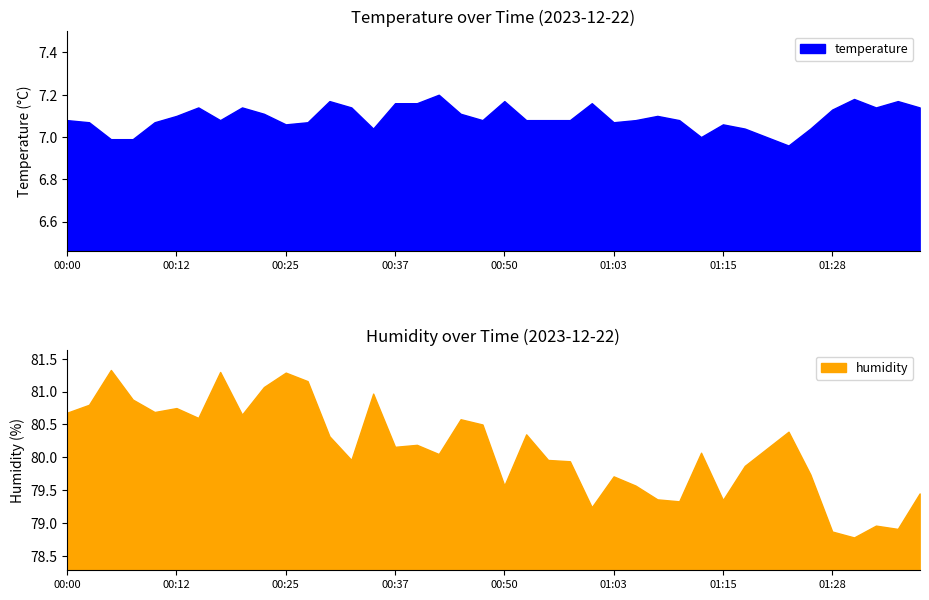

What is the label of the 38th point from the right?

00:05